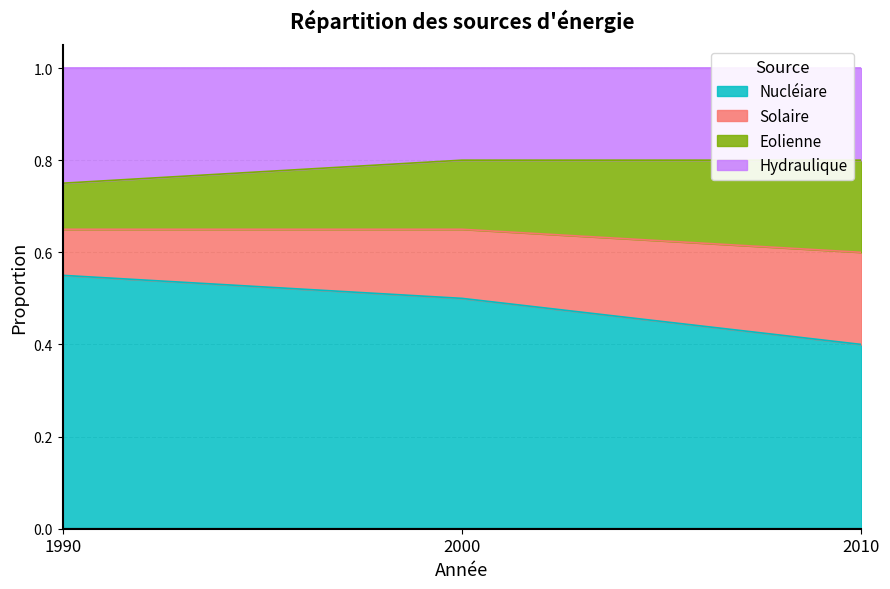

What is the difference between the maximum and minimum values in the Hydraulique series?

0.1